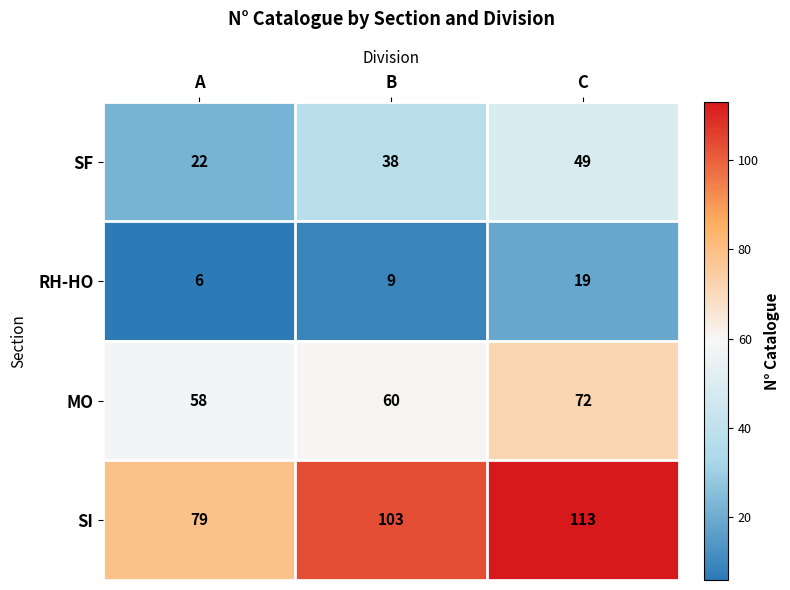

What is the difference between the highest and lowest values at B?

94